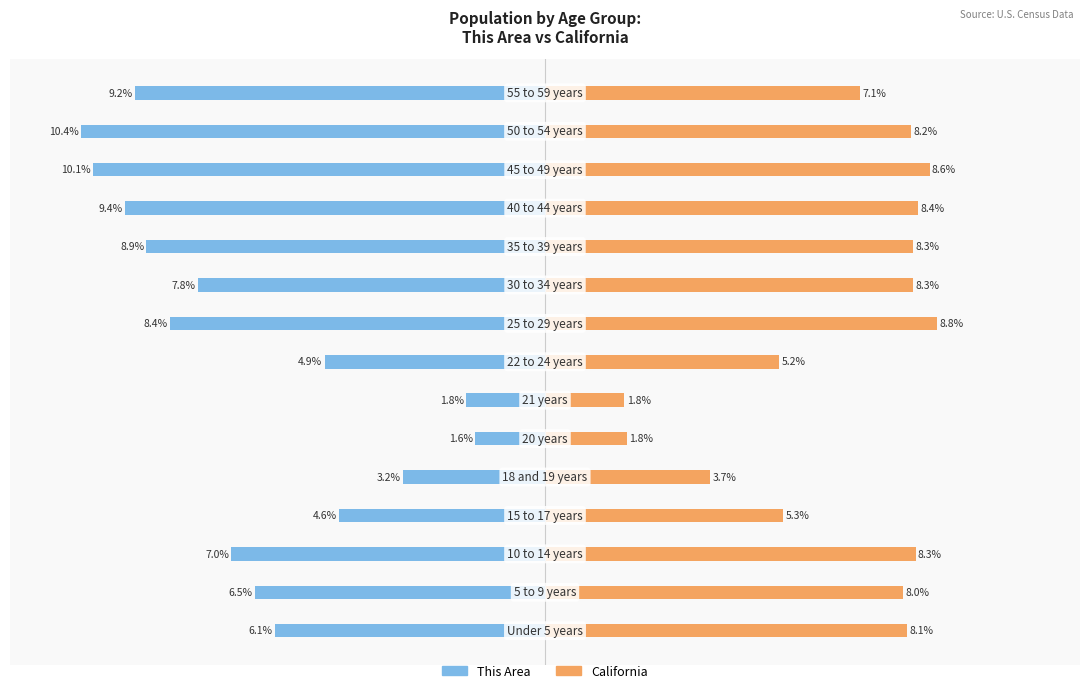

The value of This Area at 5 is -1.0. True or false?

False